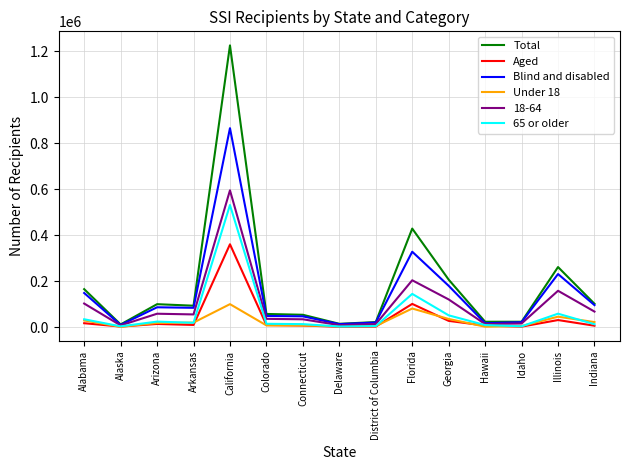

What is the average value of the Under 18 series?

25123